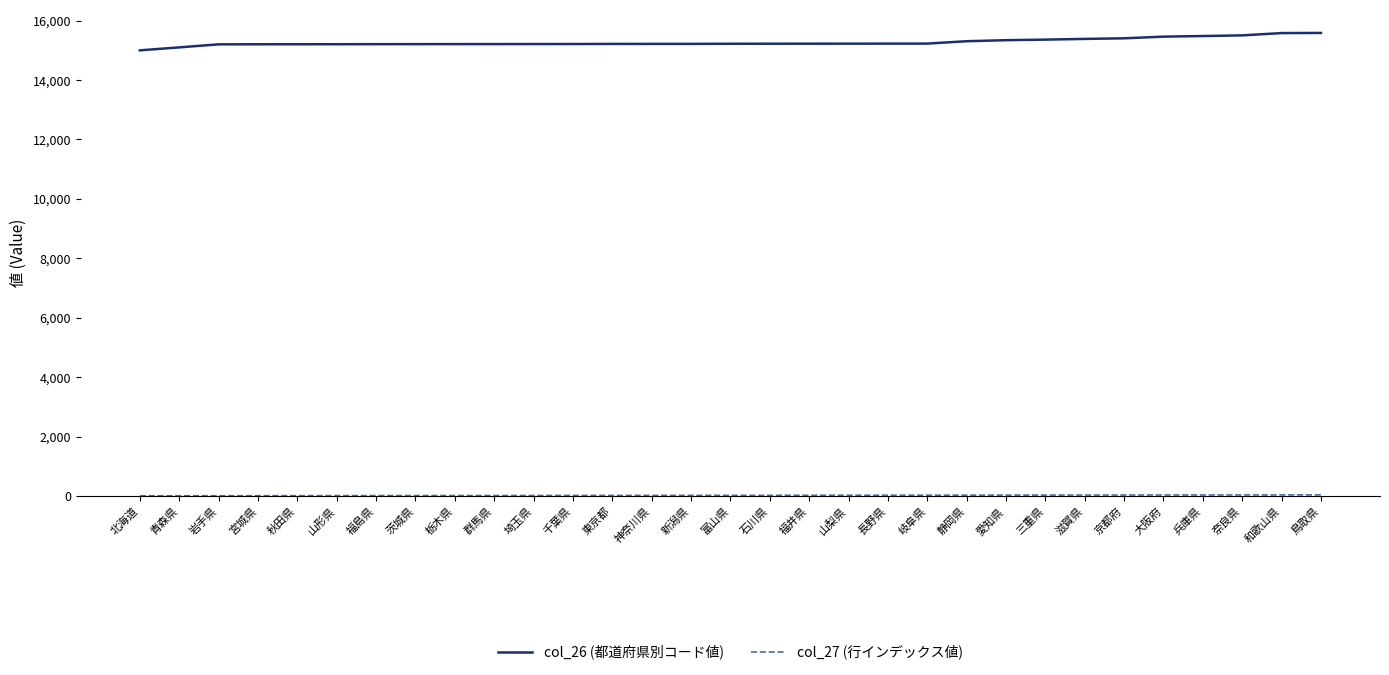

True or false: col_26 (都道府県別コード値) has a value of 15504 at 奈良県.

True